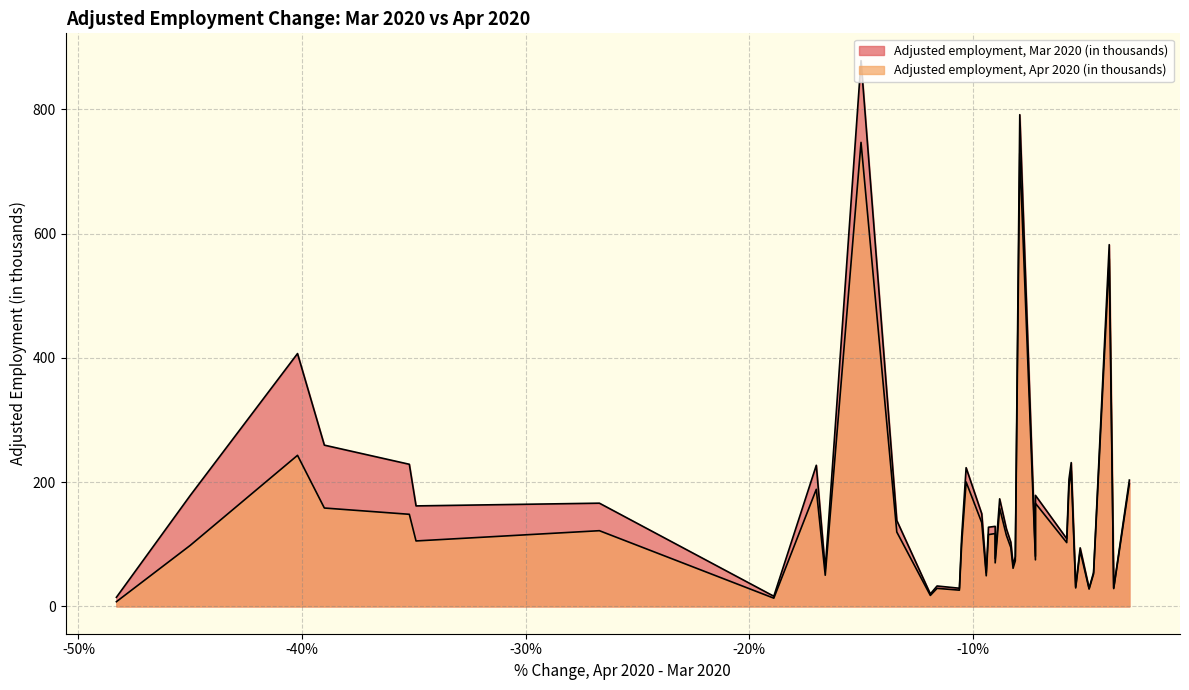

How many values in the Adjusted employment, Mar 2020 (in thousands) series exceed 127?

20